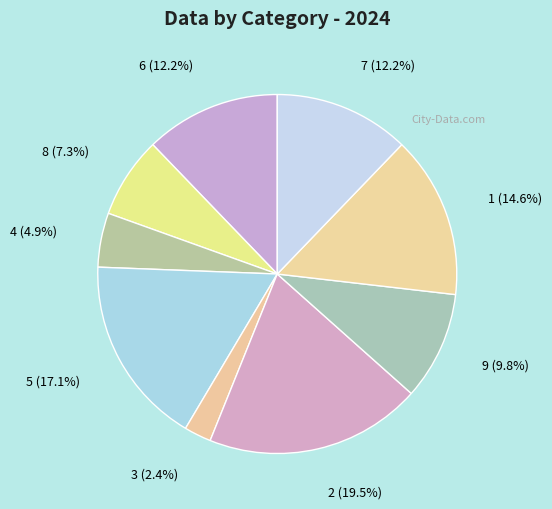

Does 4 represent more than half of the total?

No